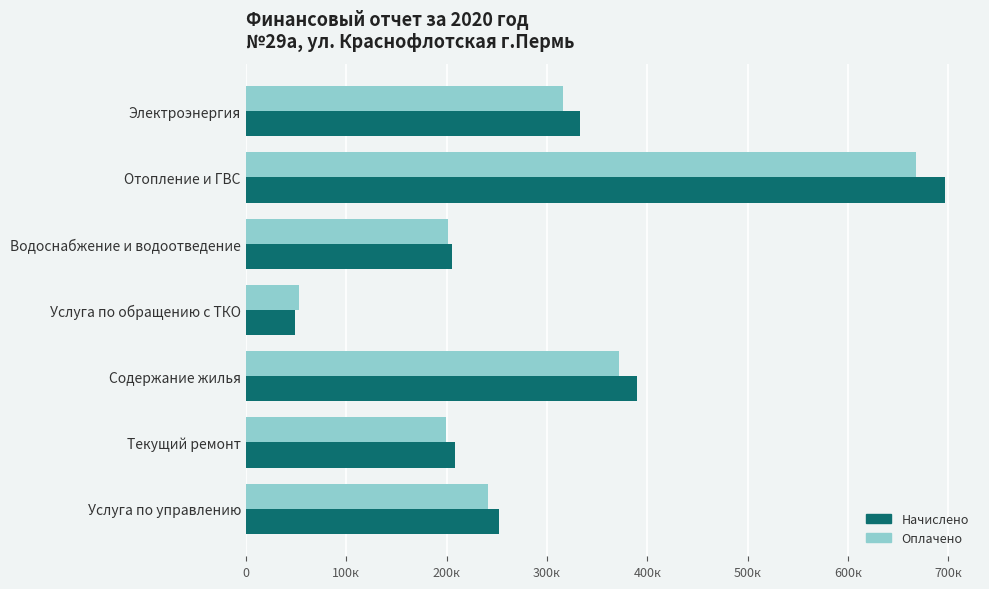

What are all the series names shown in the legend?

Начислено, Оплачено